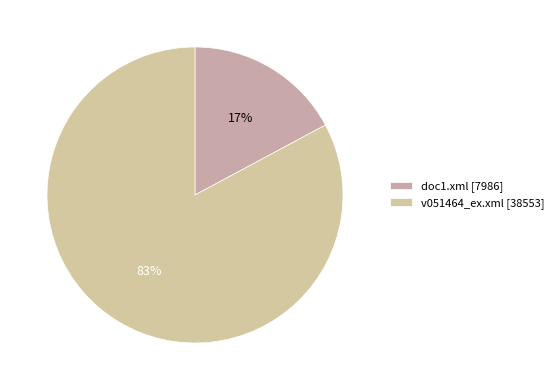

To the nearest percent, what portion does v051464_ex.xml represent?

83%